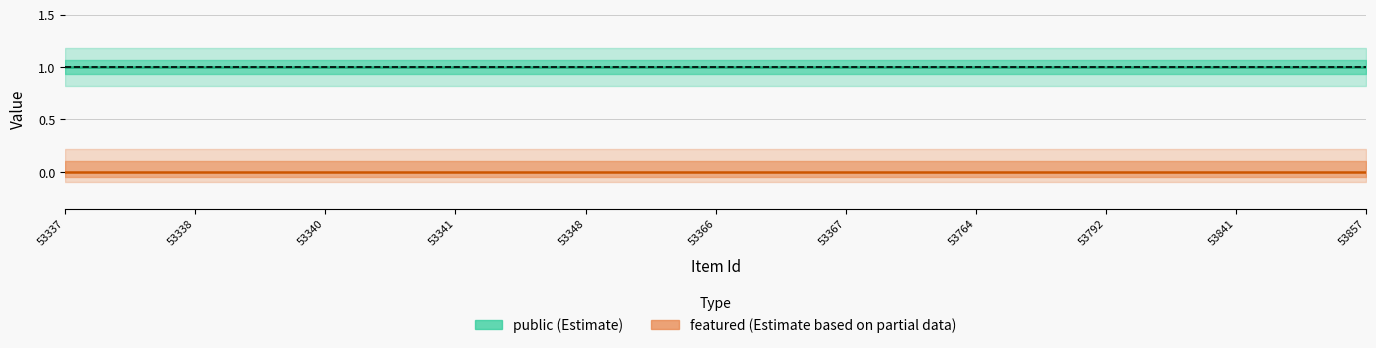

Reading left to right, what are all the values shown in this chart?

public: 1	1	1	1	1	1	1	1	1	1	1
featured: 0	0	0	0	0	0	0	0	0	0	0